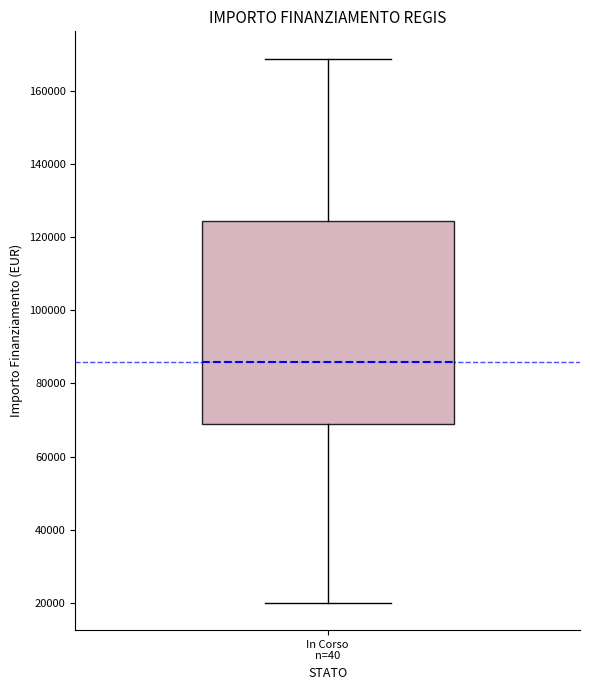

Transcribe this box plot: give where the median line is, the range the box spans, and where the two whiskers end, as read against the y-axis. The values are not printed on the chart, so give them approximately, as read against the axis.

median 86000, box 68000 to 124000, whiskers 20000 to 168000